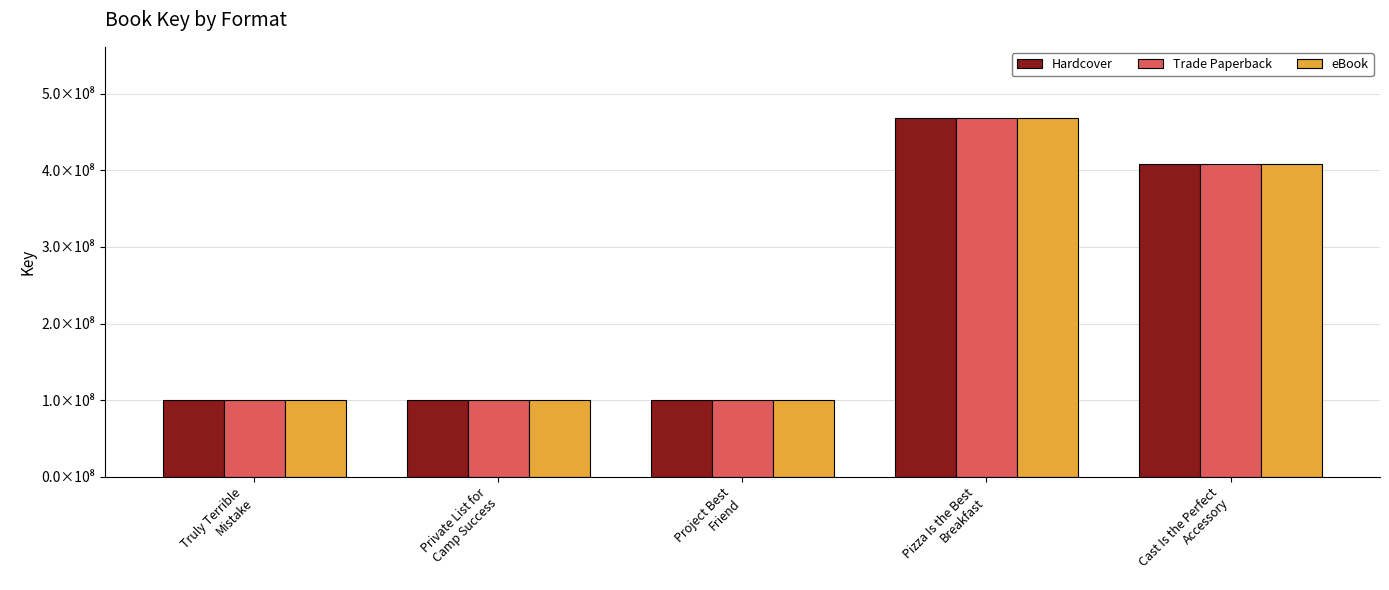

What are all the series names shown in the legend?

Hardcover, Trade Paperback, eBook